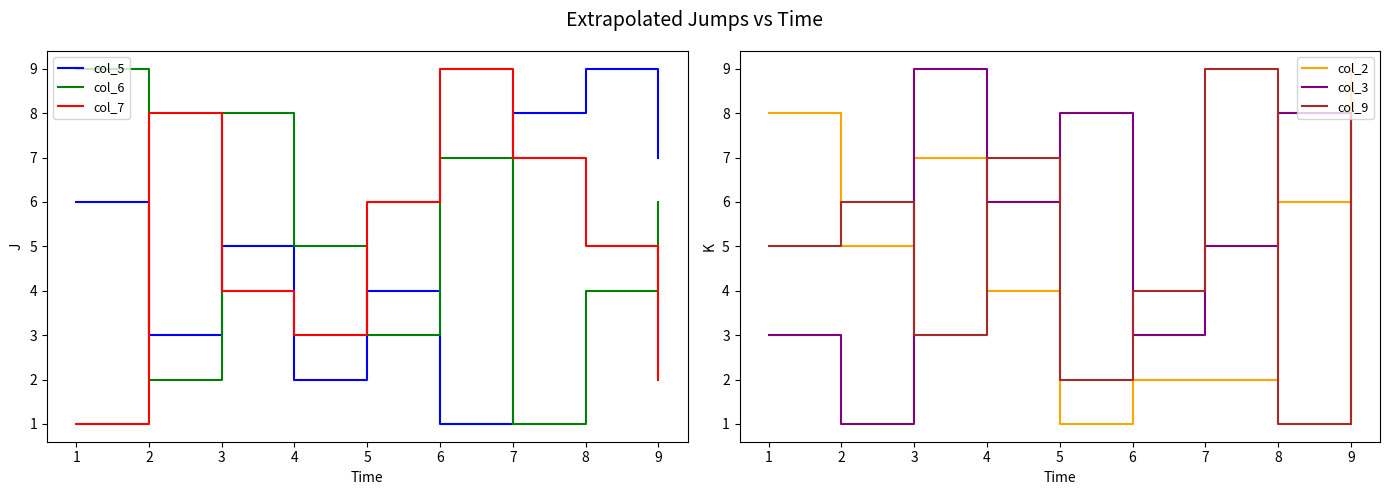

What is the difference between the col_9 values at 4 and 3?

4